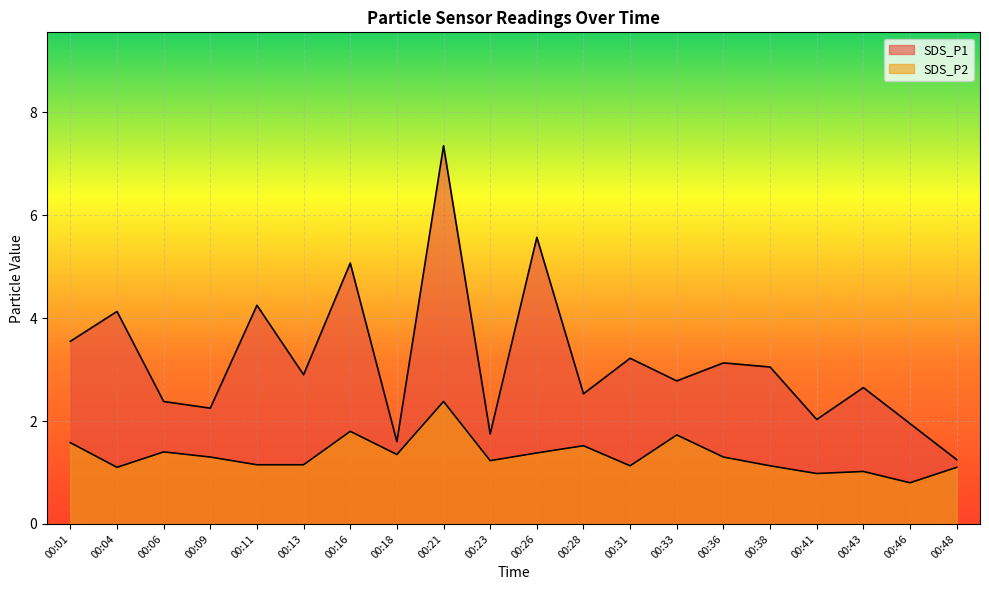

Reading left to right, list all the values displayed in this chart.

SDS_P1: 00:01=3.5	00:04=4.1	00:06=2.4	00:09=2.2	00:11=4.2	00:13=2.9	00:16=5.1	00:18=1.6	00:21=7.3	00:23=1.8	00:26=5.6	00:28=2.5	00:31=3.2	00:33=2.8	00:36=3.1	00:38=3.0	00:41=2.0	00:43=2.6	00:46=1.9	00:48=1.2
SDS_P2: 00:01=1.6	00:04=1.1	00:06=1.4	00:09=1.3	00:11=1.1	00:13=1.1	00:16=1.8	00:18=1.4	00:21=2.4	00:23=1.2	00:26=1.4	00:28=1.5	00:31=1.1	00:33=1.7	00:36=1.3	00:38=1.1	00:41=1.0	00:43=1.0	00:46=0.8	00:48=1.1